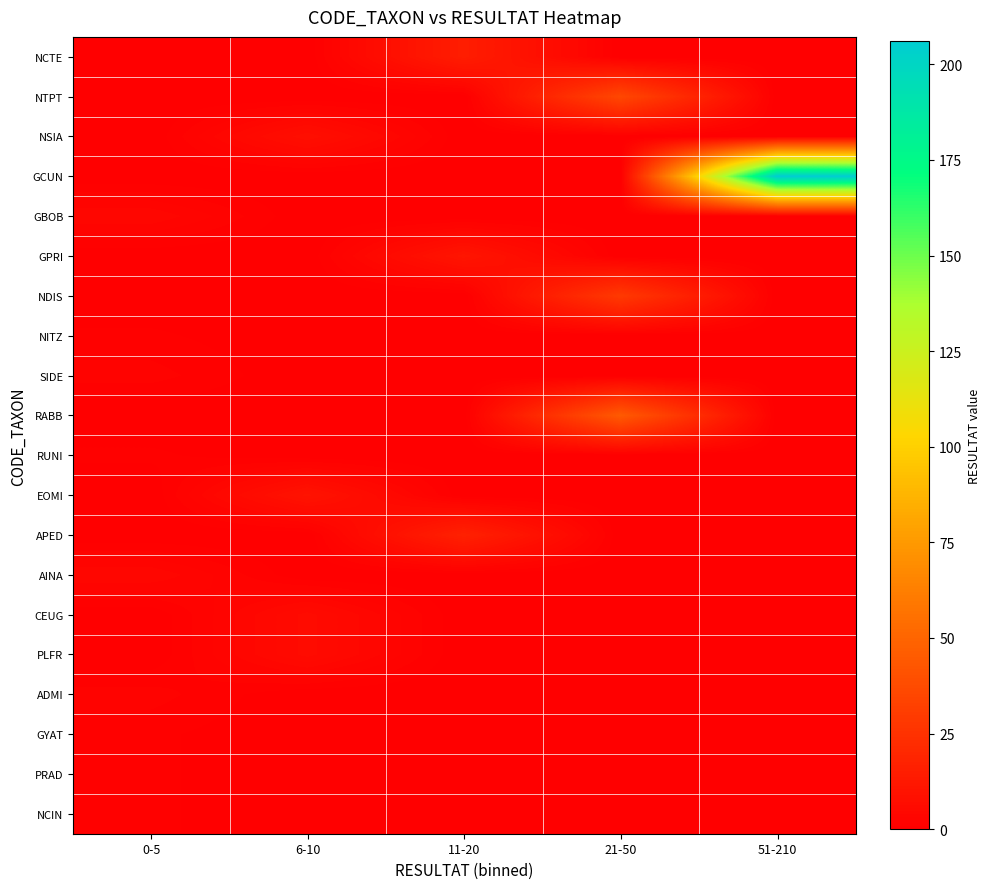

Between 11-20 and 51-210, which is larger?

11-20